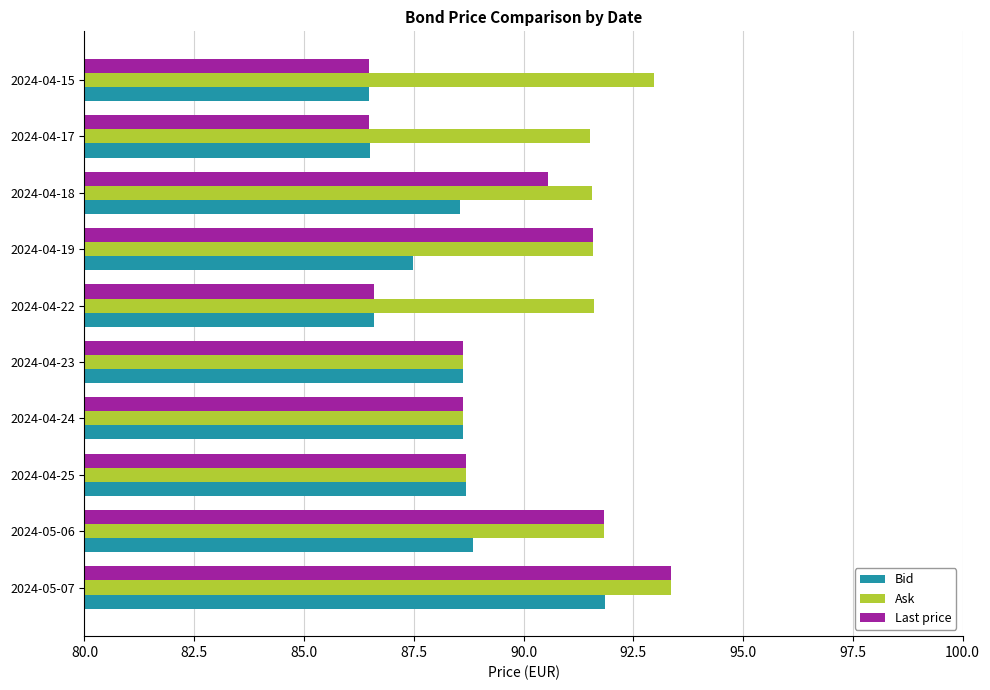

What is the greatest value displayed?

93.4